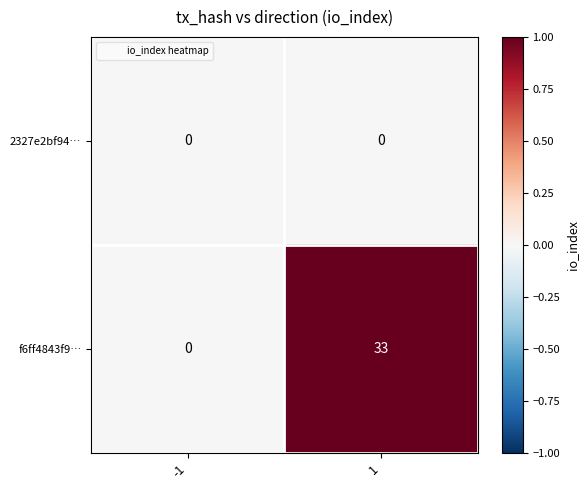

Reading left to right, transcribe all the data shown in this chart.

2327e2bf94…: 0	0
f6ff4843f9…: 0	33